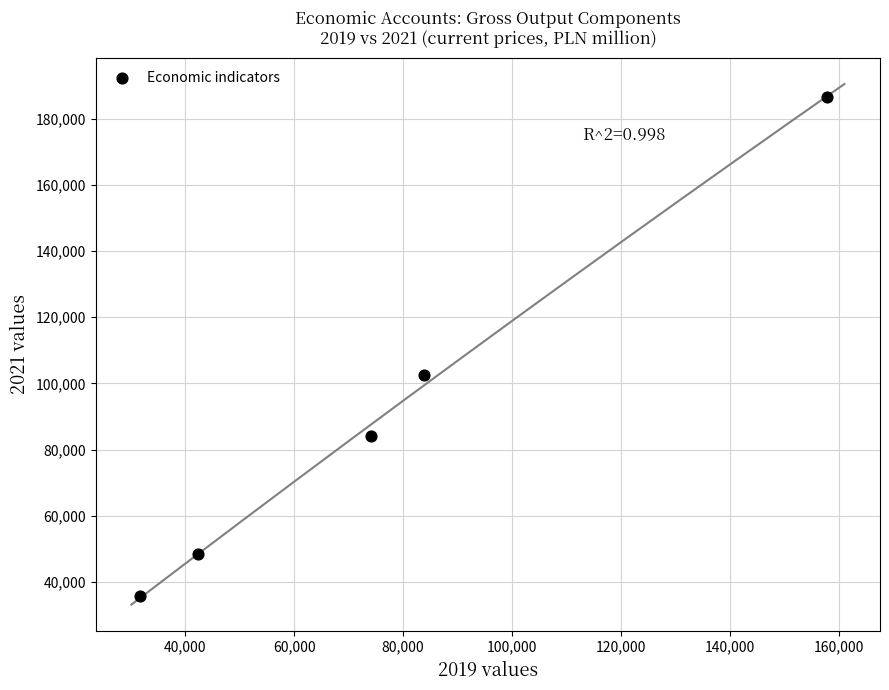

What is the average X value?

77958